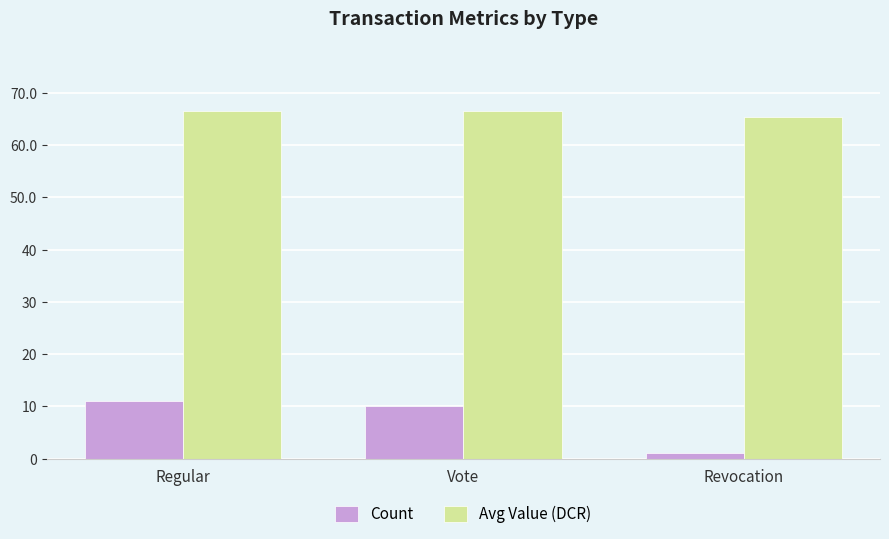

At Regular, list the series in order from largest to smallest.

Avg Value (DCR), Count